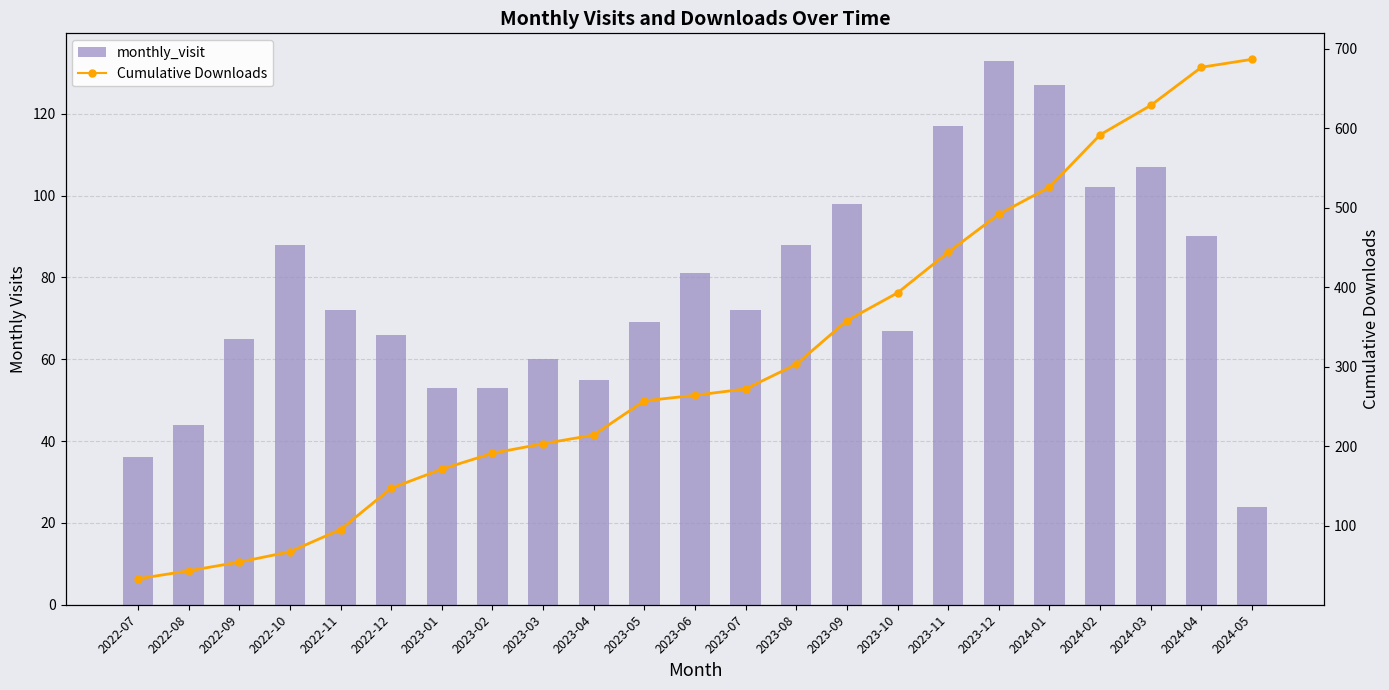

The value of monthly_visit at 2023-05 is 16. True or false?

False